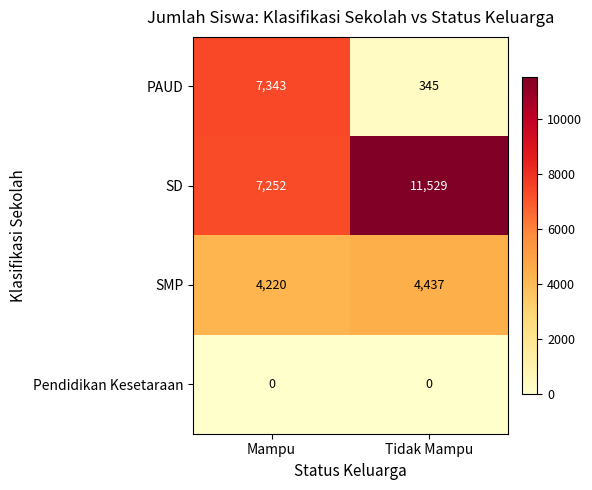

What is the approximate value of SD at Mampu, to the nearest 50?

7250